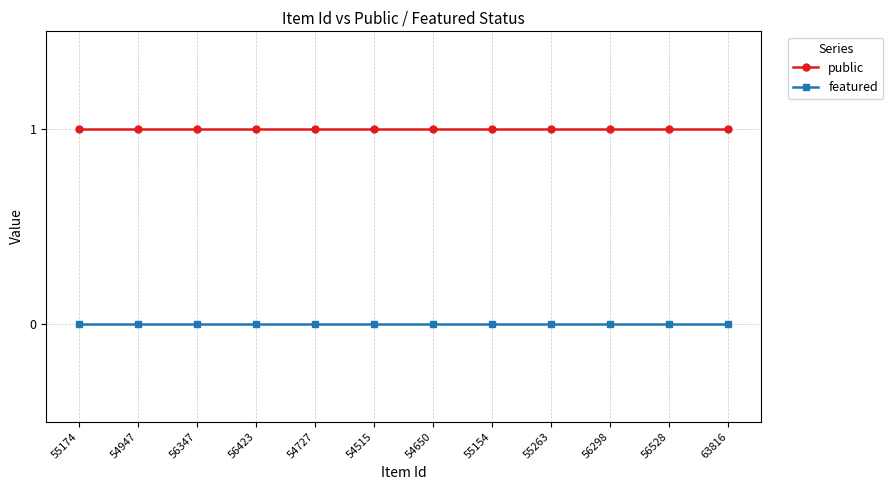

Read the public value at 56528.

1